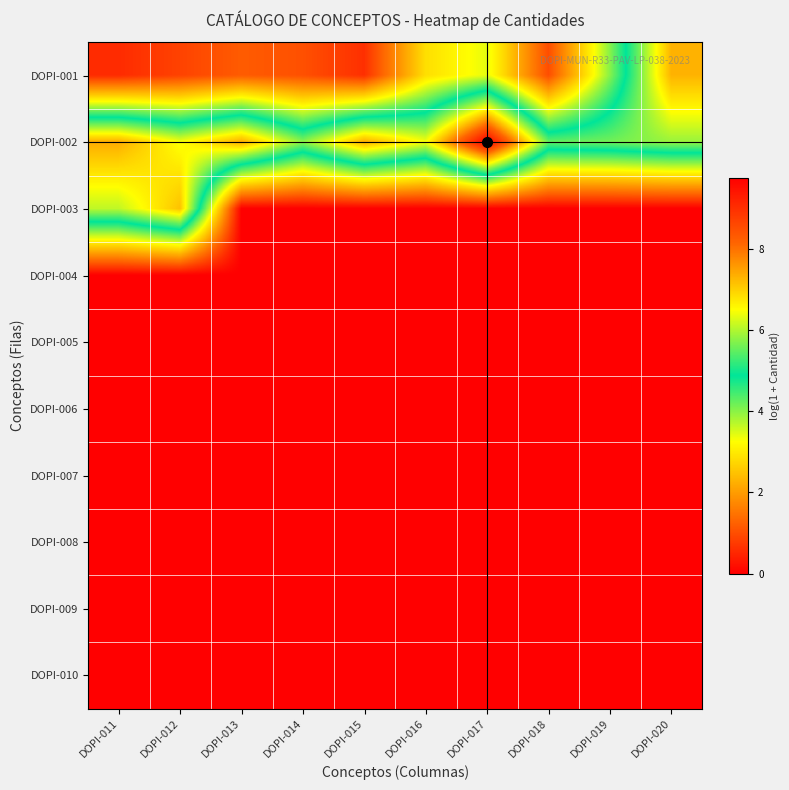

At how many categories does at least one series exceed 4?

10